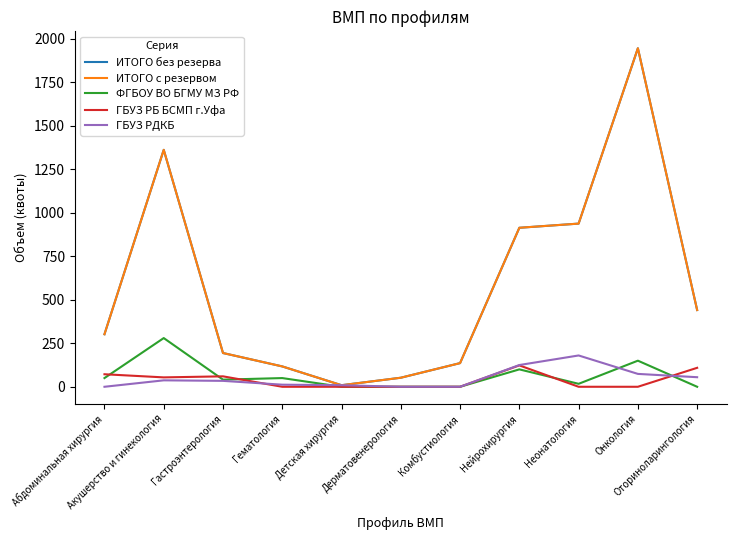

Is this an area chart (filled region under the line)?

No